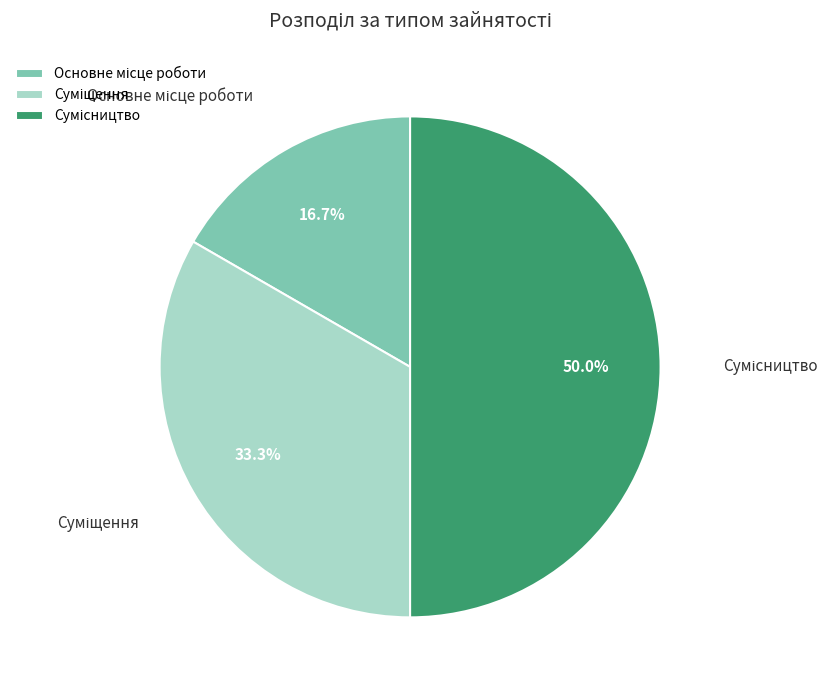

Combined, what portion of the pie is Основне місце роботи and Суміщення?

50.0%